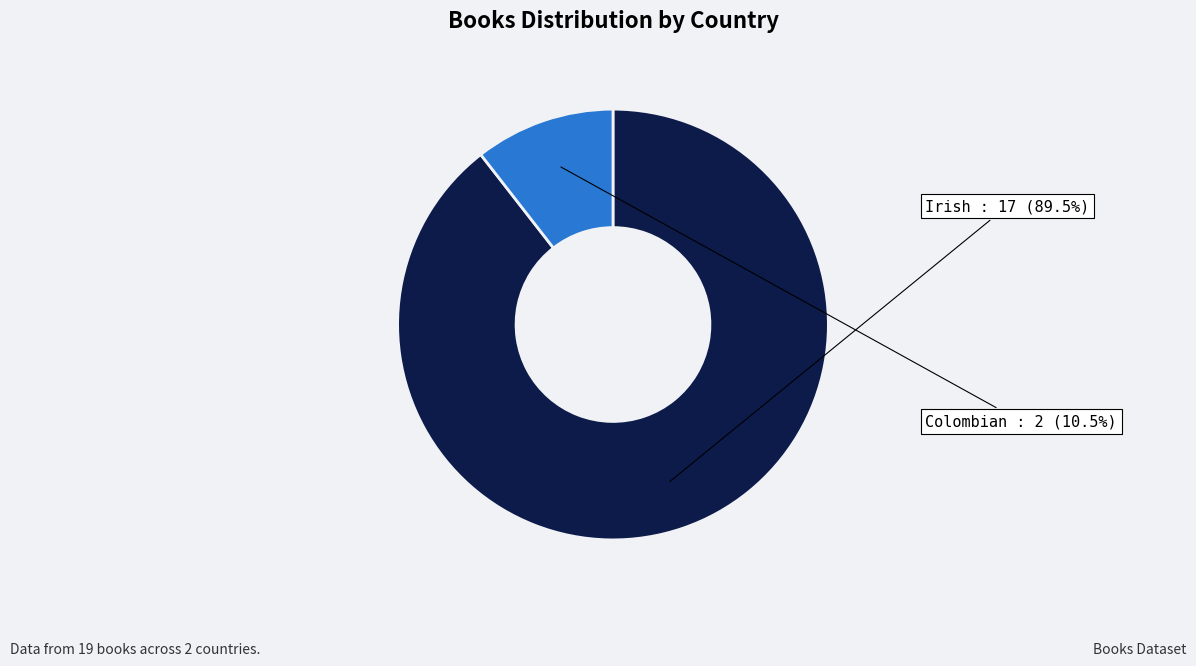

To the nearest percent, what is the difference between the Colombian and Irish slice percentages?

79%